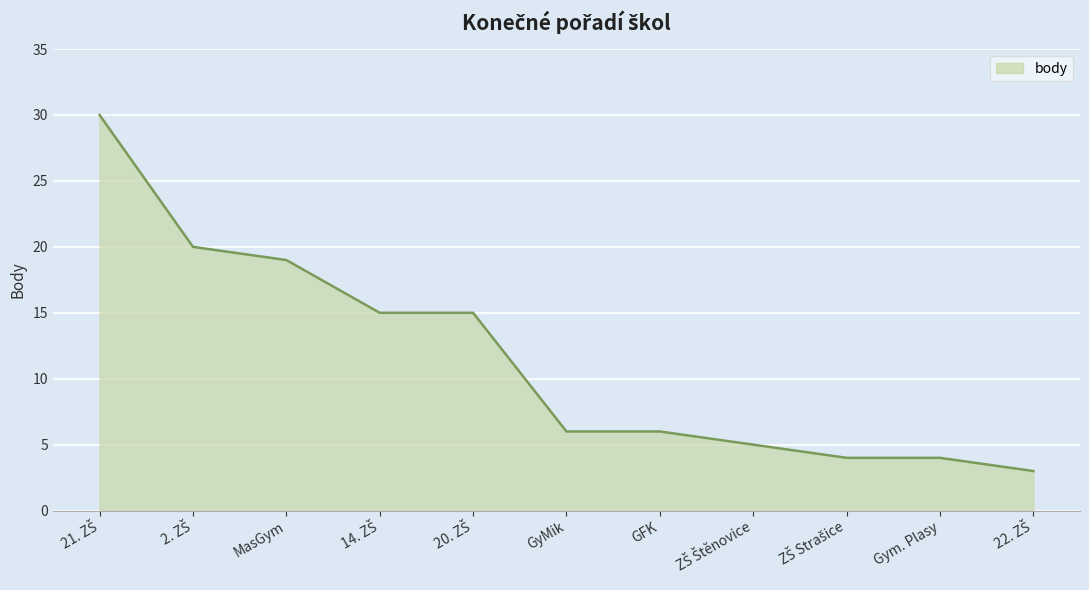

Is it true that the value at GFK is 6?

True